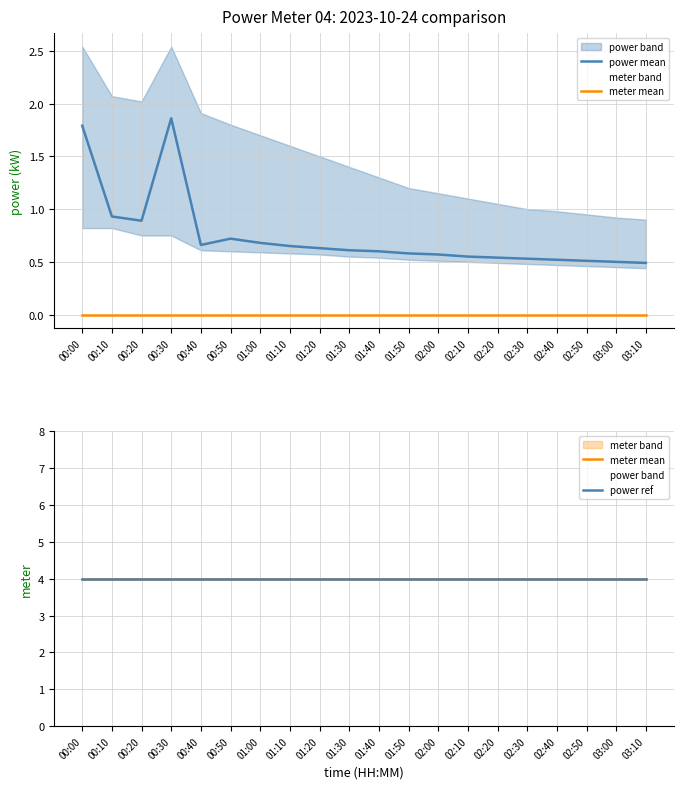

The meter mean series shows 1.9 at 02:00. True or false?

False